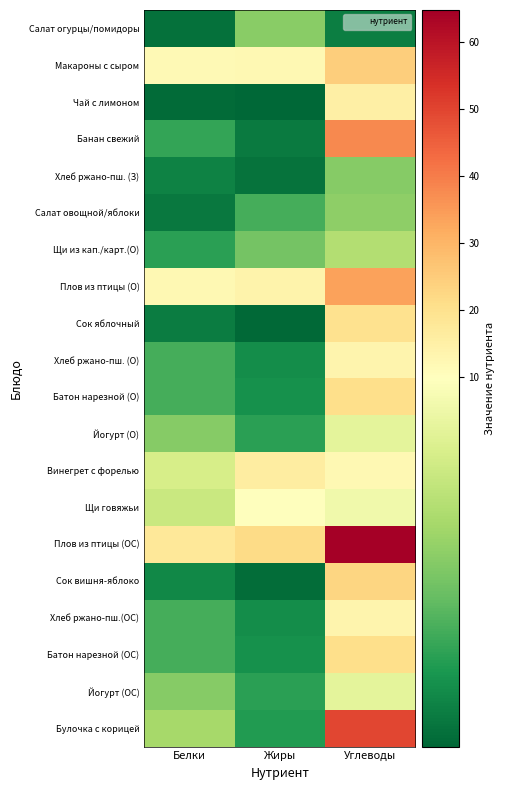

What is the smallest value displayed?

0.1